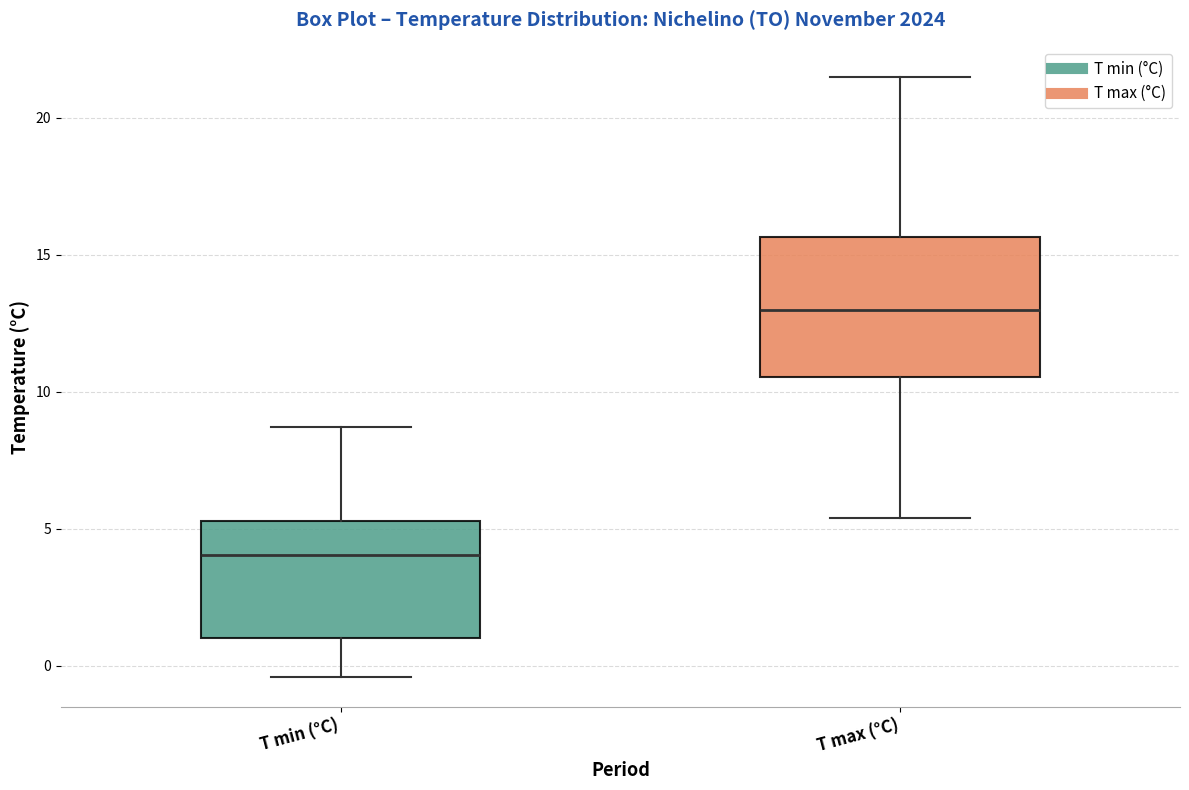

Reading left to right, read every box against the y-axis: the position of its median line, the range the box covers, and the ends of its whiskers. The values are not printed on the chart, so give them approximately, as read against the axis.

T min (°C): median 4.0, box 1.0 to 5.5, whiskers -0.5 to 8.5
T max (°C): median 13.0, box 10.5 to 15.5, whiskers 5.5 to 21.5